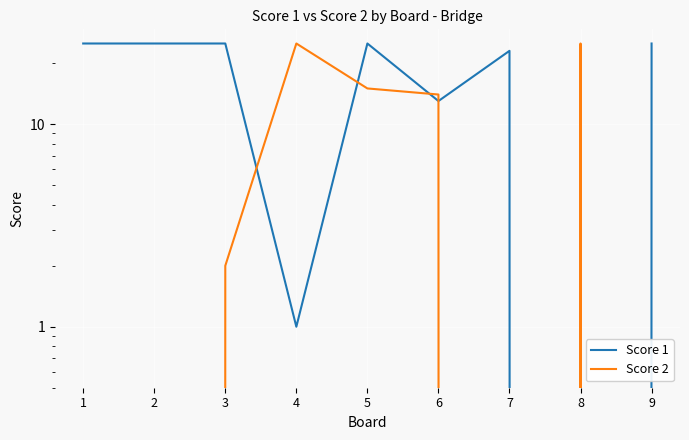

Where do Score 2 and Score 1 first cross each other?

3 and 4